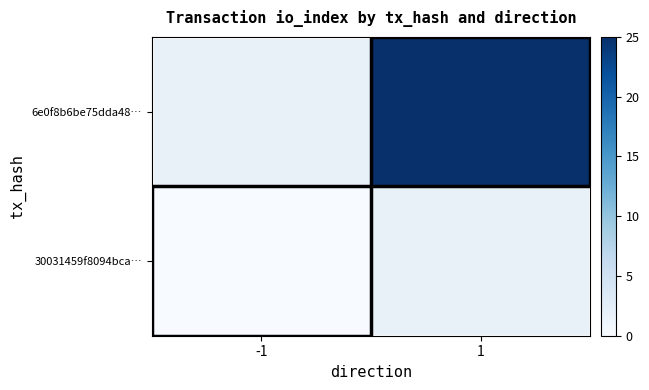

Is it true that 6e0f8b6be75dda48… equals 36.3 at 1?

False